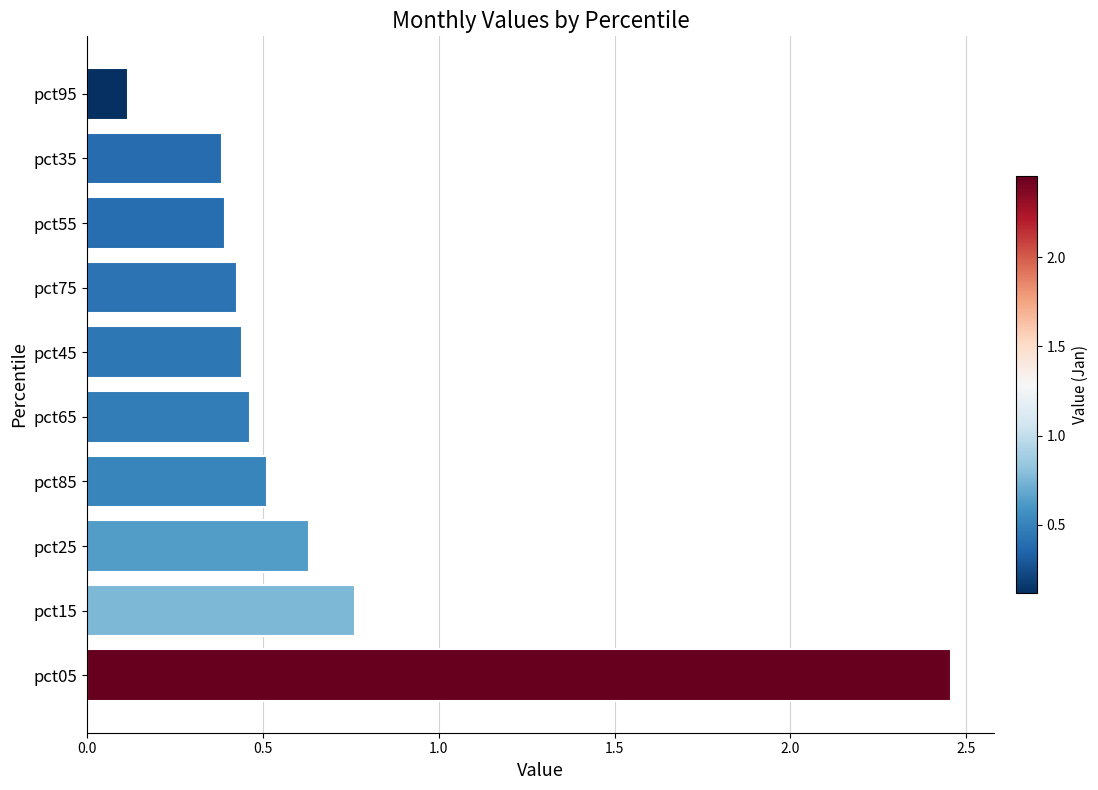

Is it true that the value at pct75 is 0.7?

False